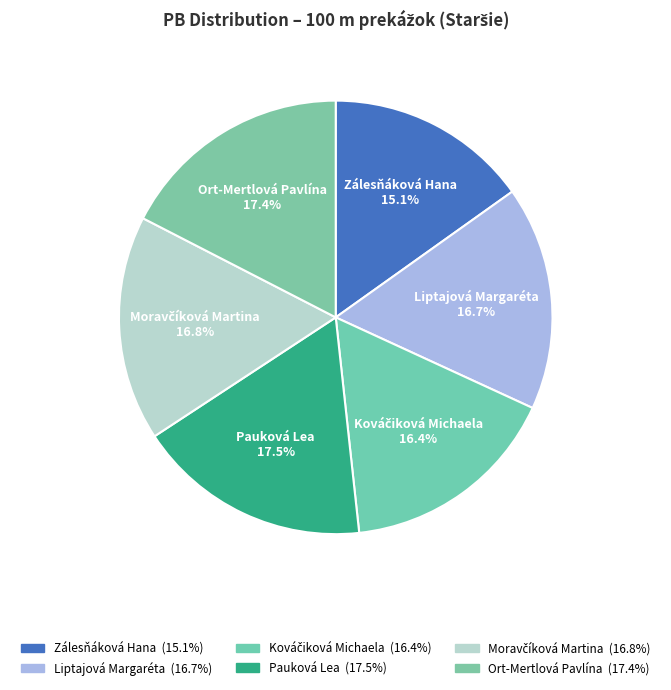

What percentage is the Kováčiková Michaela slice, to the nearest percent?

16%